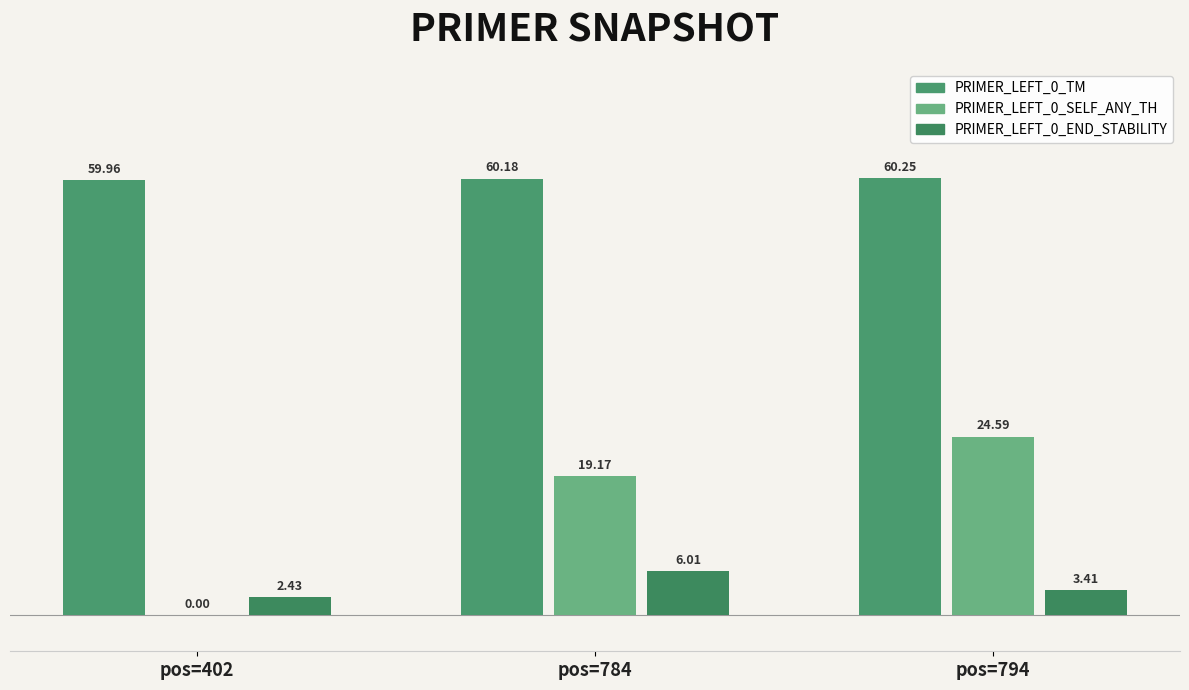

How many groups of bars are there?

3